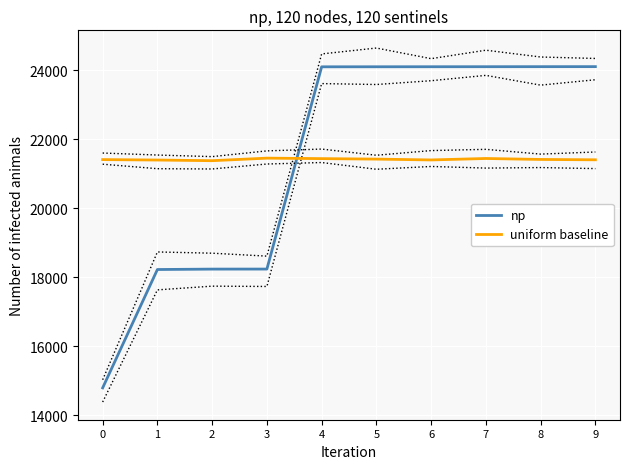

Reading right to left, list all the values displayed in this chart.

np: 9=24099.0	8=24098.0	7=24097.0	6=24096.0	5=24095.0	4=24094.0	3=18234.0	2=18233.0	1=18221.0	0=14792.0
uniform baseline: 9=21399.9	8=21409.9	7=21437.9	6=21395.9	5=21419.9	4=21433.9	3=21447.9	2=21373.9	1=21392.9	0=21405.9